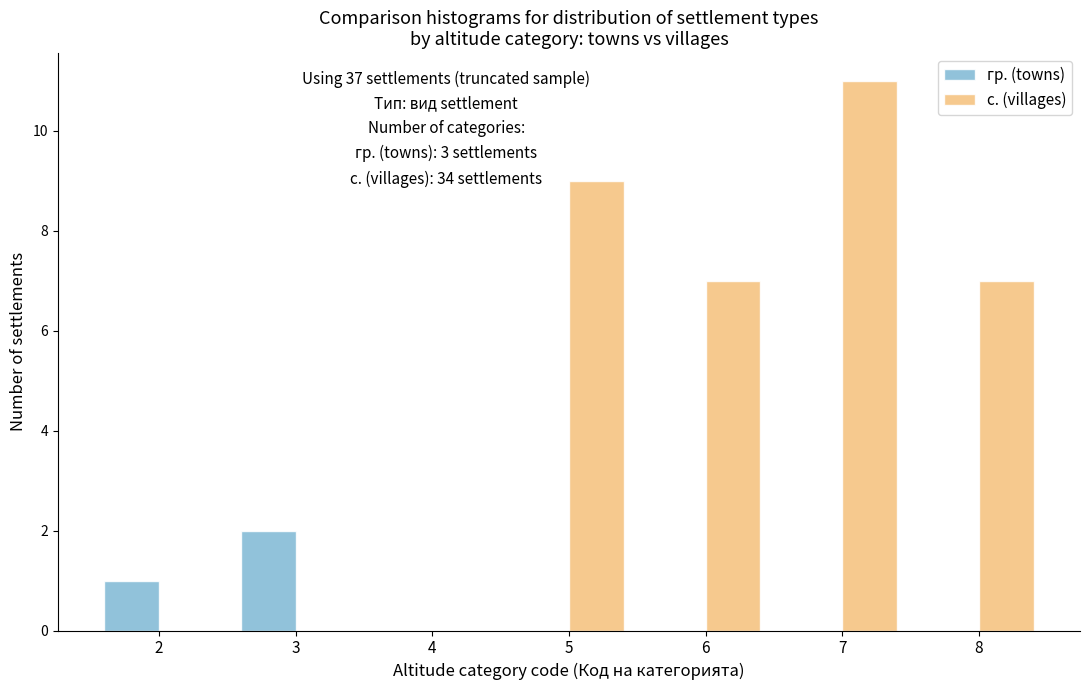

Between 2 and 6, which series saw the biggest shift?

с. (villages)